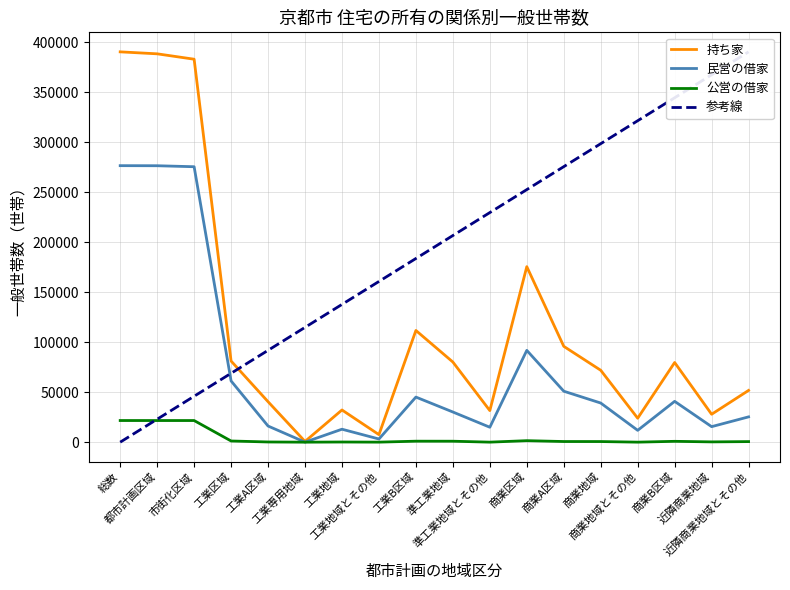

At which label is 民営の借家 closest to 138248?

商業区域